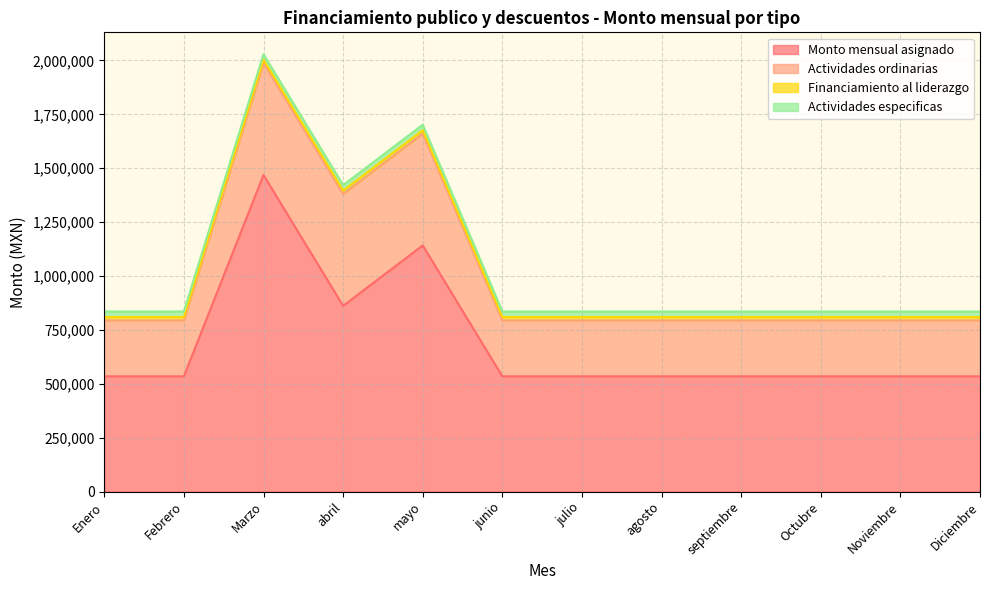

At which category is the sum across all series the highest?

Marzo